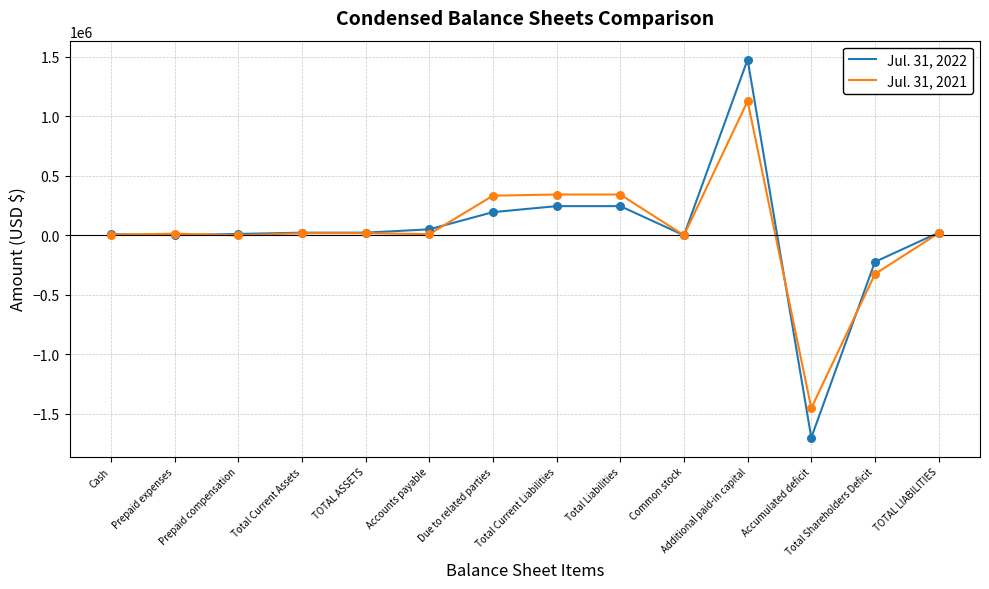

Which series has the largest range (max minus min)?

Jul. 31, 2022